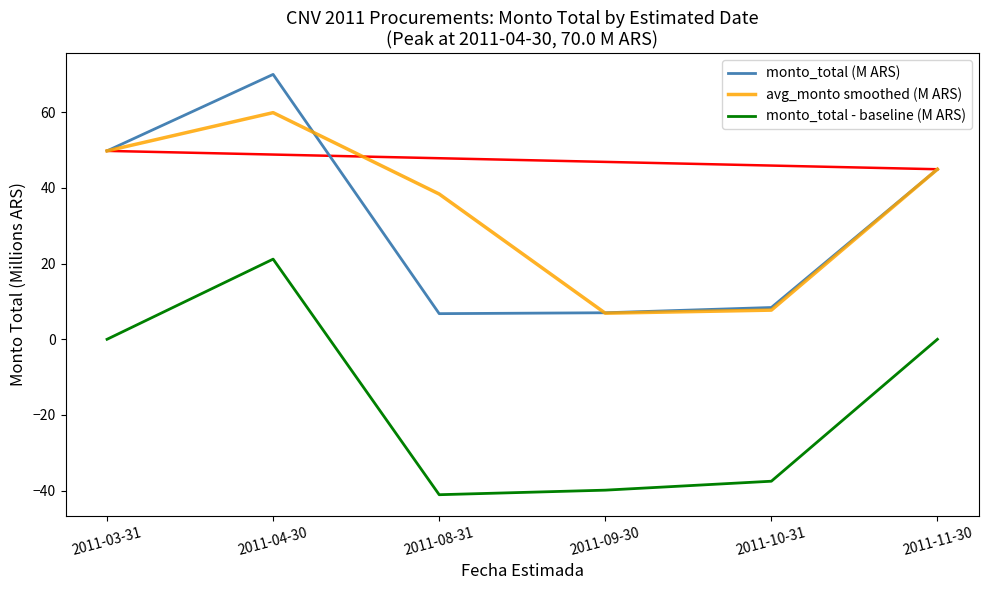

Rank the categories by monto_total (M ARS) value from highest to lowest.

2011-04-30, 2011-03-31, 2011-11-30, 2011-10-31, 2011-09-30, 2011-08-31